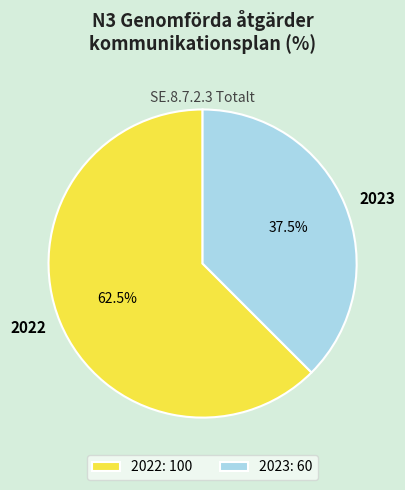

What is the largest slice in the pie chart?

2022